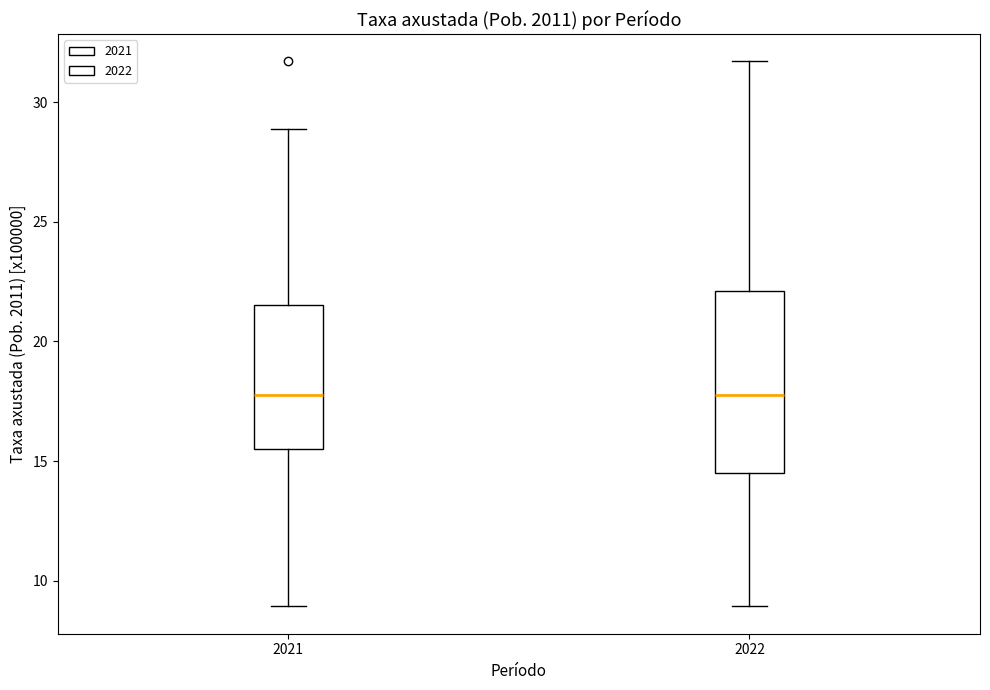

Where does the upper whisker of the box at x = 2021 end on the y-axis? The values are not printed on the chart, so give them approximately, as read against the axis.

29.0